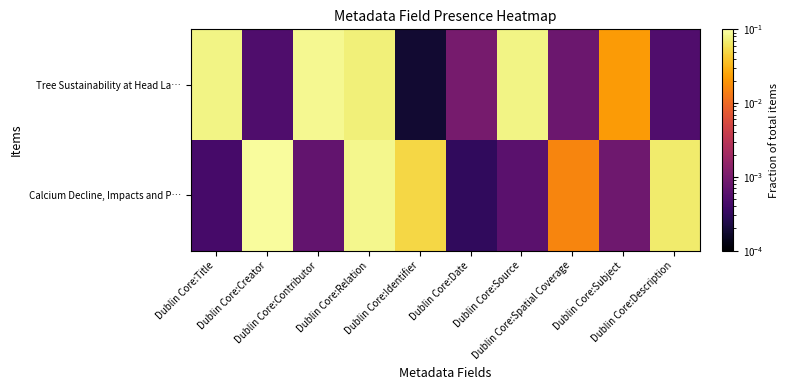

What is the total value across all series at Dublin Core:Relation?

0.2